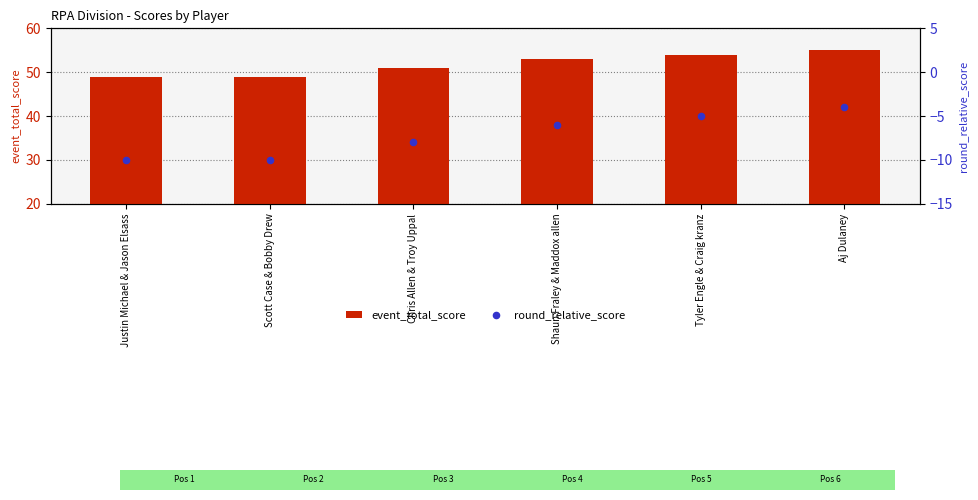

Is the value of event_total_score at Aj Dulaney greater than the value of round_relative_score at Aj Dulaney?

Yes